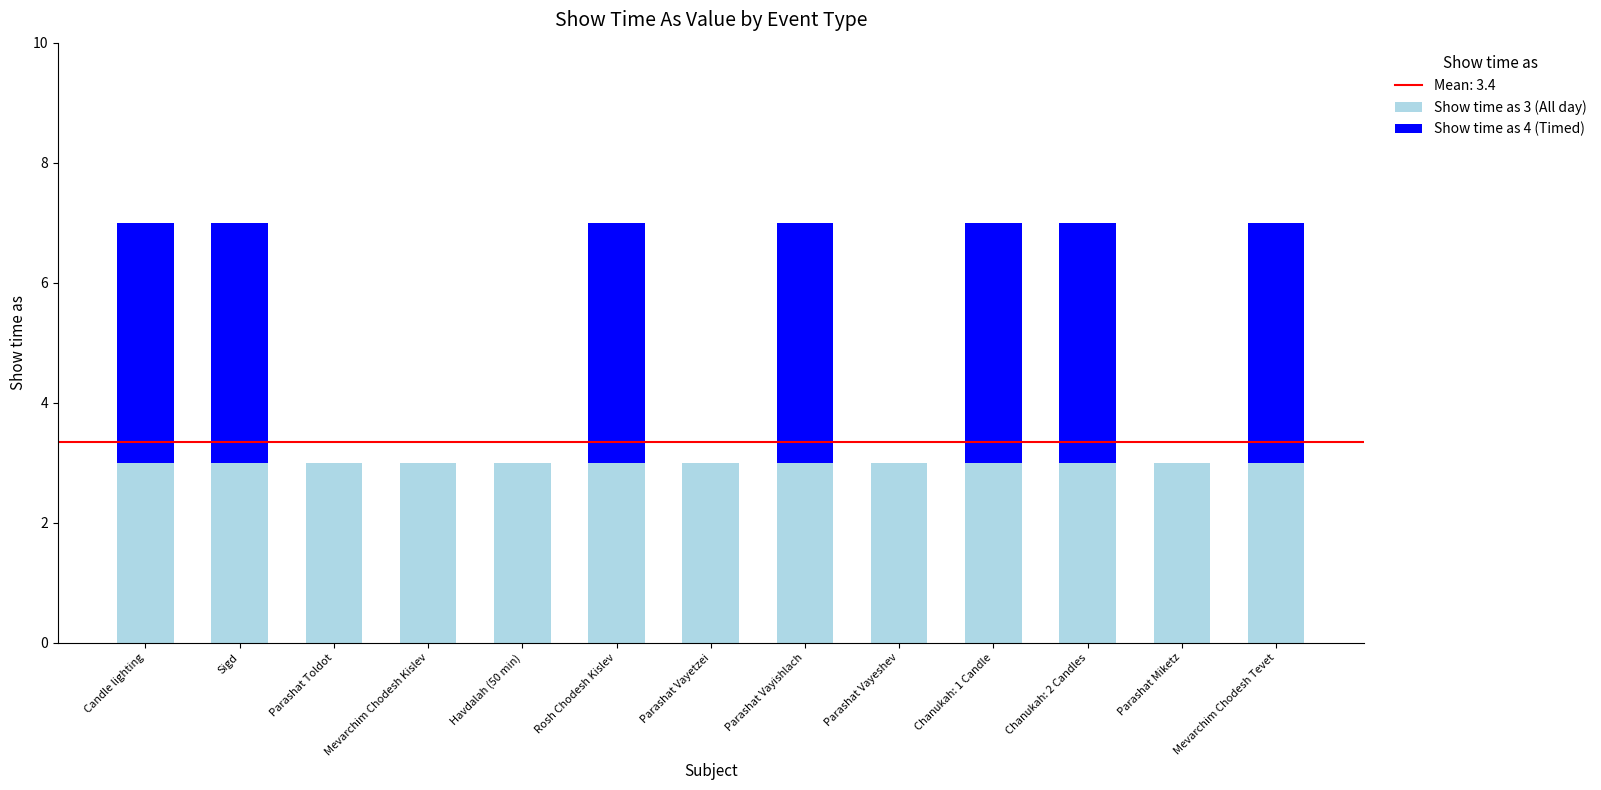

The value of Show time as 3 (All day) at Rosh Chodesh Kislev is 3. True or false?

True